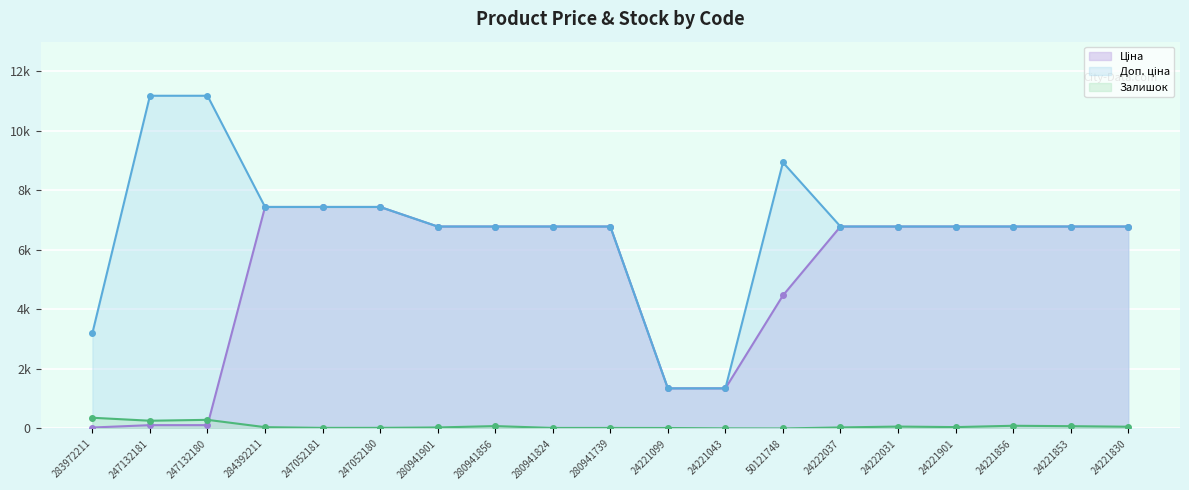

What is the difference between the second highest and minimum values in the Доп. ціна series?

9834.0